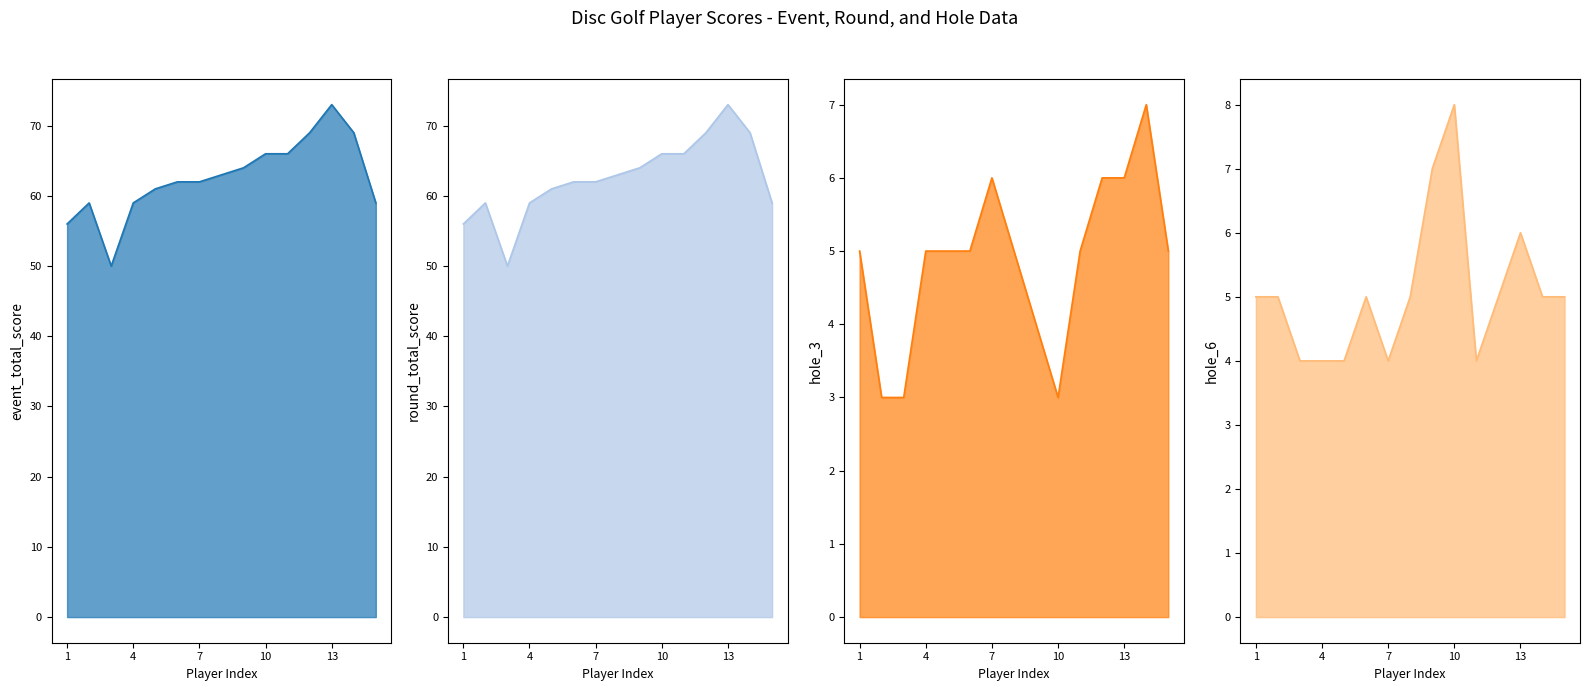

True or false: round_total_score and hole_3 intersect in this chart.

False